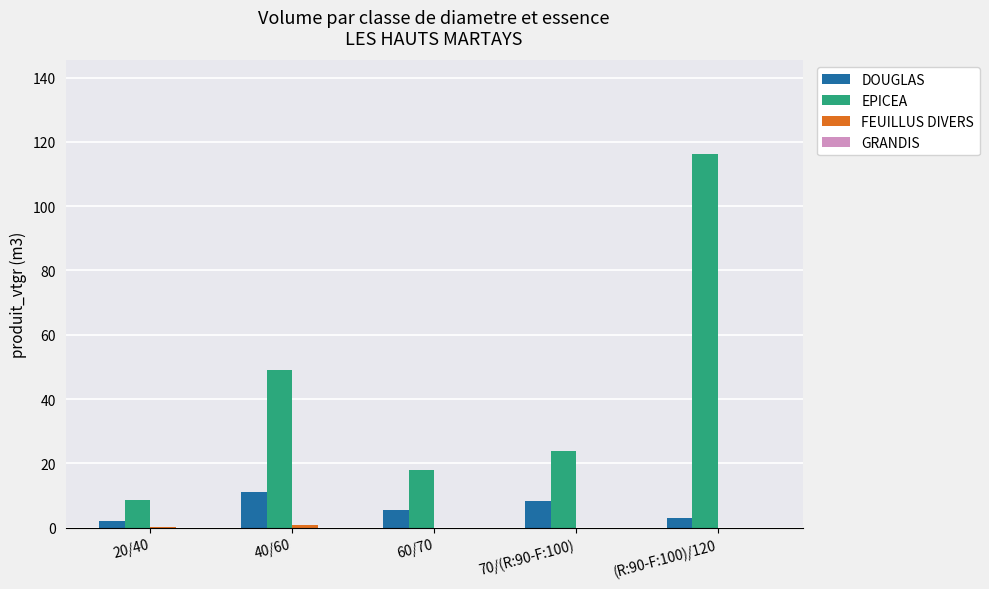

Is it true that EPICEA equals 26.0 at (R:90-F:100)/120?

False